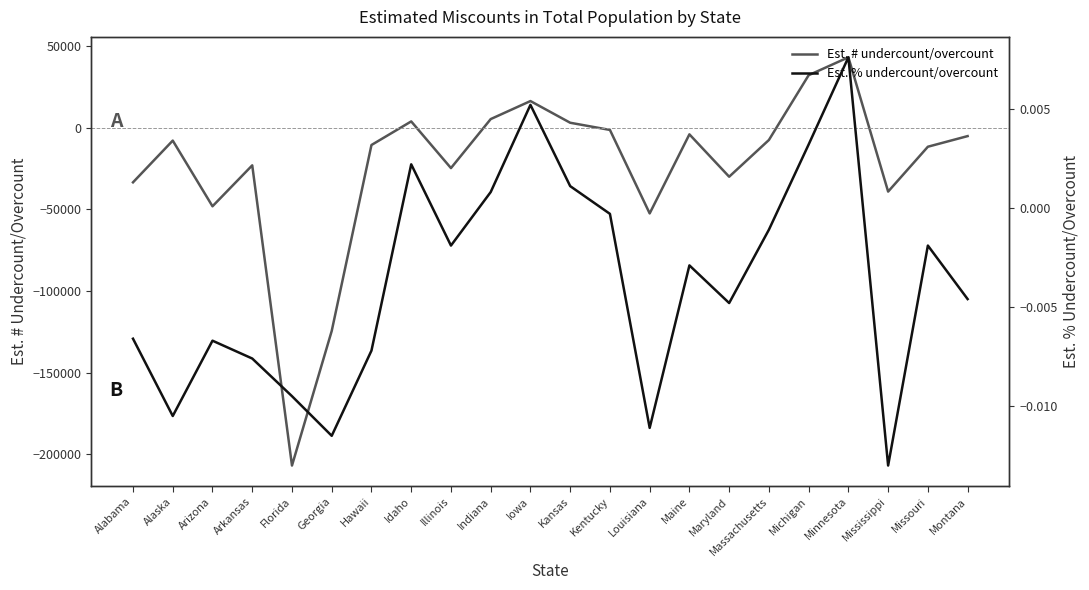

What is the difference between the maximum and second lowest values in the Est. # undercount/overcount series?

167694